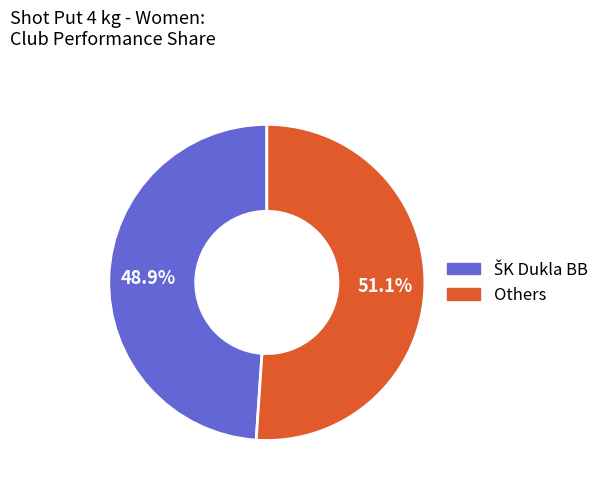

Is there any slice that represents more than half of the pie?

Yes